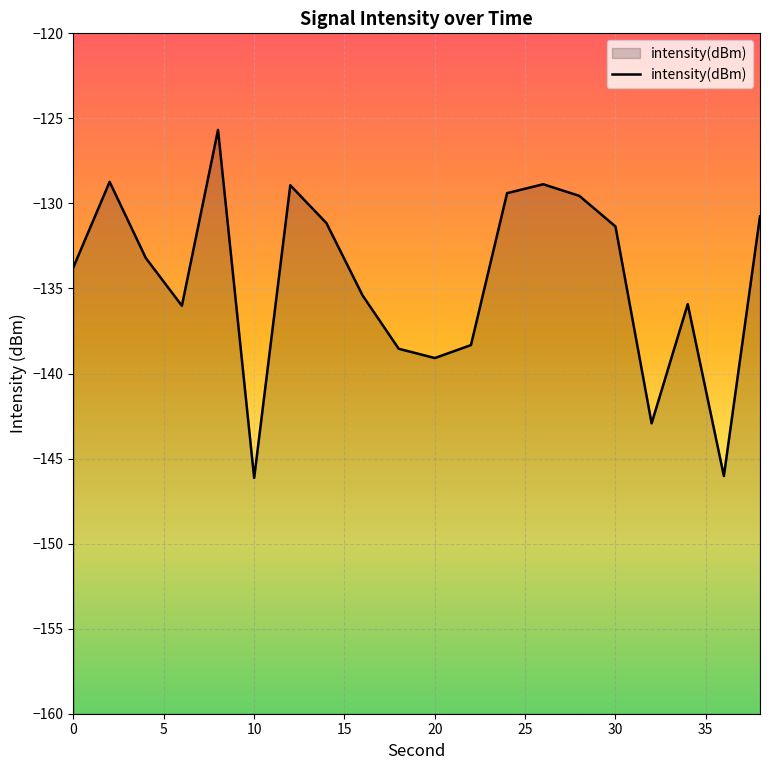

Reading left to right, list all the values displayed in this chart.

-133.7	-128.7	-133.2	-136.0	-125.7	-146.1	-128.9	-131.2	-135.4	-138.5	-139.1	-138.3	-129.4	-128.9	-129.6	-131.4	-142.9	-135.9	-146.0	-130.8